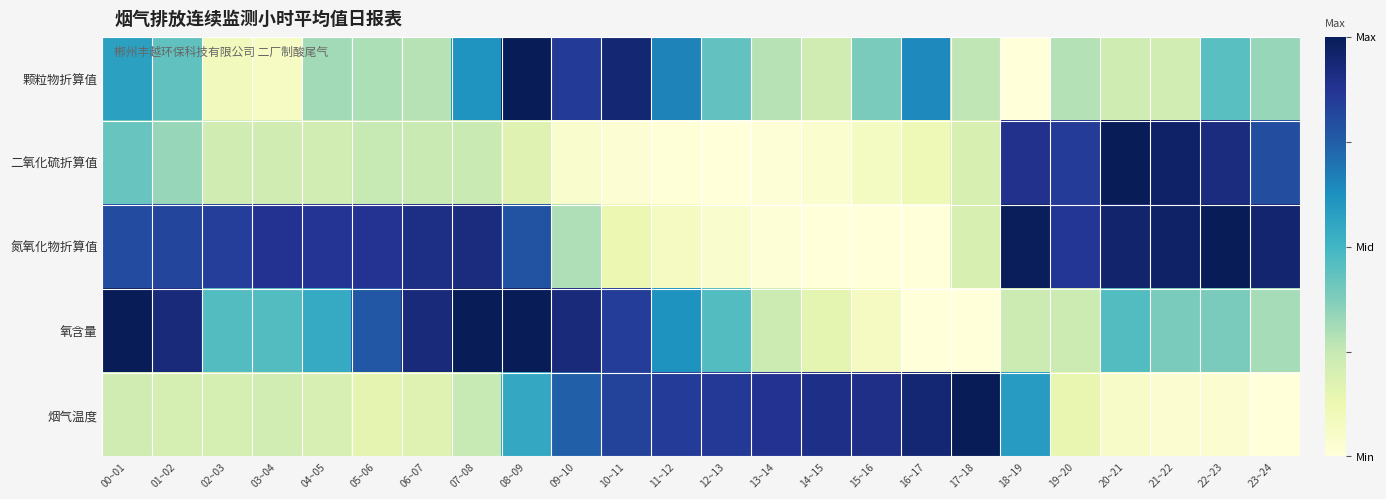

Reading left to right, list all the values displayed in this chart.

颗粒物折算值: 00~01=0.6	01~02=0.4	02~03=0.1	03~04=0.1	04~05=0.3	05~06=0.3	06~07=0.3	07~08=0.6	08~09=1.0	09~10=0.9	10~11=0.9	11~12=0.7	12~13=0.4	13~14=0.3	14~15=0.2	15~16=0.4	16~17=0.6	17~18=0.3	18~19=0.0	19~20=0.3	20~21=0.2	21~22=0.2	22~23=0.5	23~24=0.3
二氧化硫折算值: 00~01=0.4	01~02=0.3	02~03=0.2	03~04=0.2	04~05=0.2	05~06=0.2	06~07=0.2	07~08=0.2	08~09=0.2	09~10=0.0	10~11=0.0	11~12=0.0	12~13=0.0	13~14=0.0	14~15=0.0	15~16=0.1	16~17=0.1	17~18=0.2	18~19=0.9	19~20=0.8	20~21=1.0	21~22=1.0	22~23=0.9	23~24=0.8
氮氧化物折算值: 00~01=0.8	01~02=0.8	02~03=0.8	03~04=0.9	04~05=0.9	05~06=0.9	06~07=0.9	07~08=0.9	08~09=0.8	09~10=0.3	10~11=0.1	11~12=0.1	12~13=0.0	13~14=0.0	14~15=0.0	15~16=0.0	16~17=0.0	17~18=0.2	18~19=1.0	19~20=0.9	20~21=1.0	21~22=1.0	22~23=1.0	23~24=1.0
氧含量: 00~01=1.0	01~02=0.9	02~03=0.5	03~04=0.5	04~05=0.5	05~06=0.8	06~07=0.9	07~08=1.0	08~09=1.0	09~10=0.9	10~11=0.8	11~12=0.6	12~13=0.5	13~14=0.2	14~15=0.2	15~16=0.1	16~17=0.0	17~18=0.0	18~19=0.2	19~20=0.2	20~21=0.5	21~22=0.4	22~23=0.4	23~24=0.3
烟气温度: 00~01=0.2	01~02=0.2	02~03=0.2	03~04=0.2	04~05=0.2	05~06=0.2	06~07=0.2	07~08=0.2	08~09=0.5	09~10=0.7	10~11=0.8	11~12=0.8	12~13=0.9	13~14=0.9	14~15=0.9	15~16=0.9	16~17=0.9	17~18=1.0	18~19=0.6	19~20=0.1	20~21=0.1	21~22=0.0	22~23=0.0	23~24=0.0